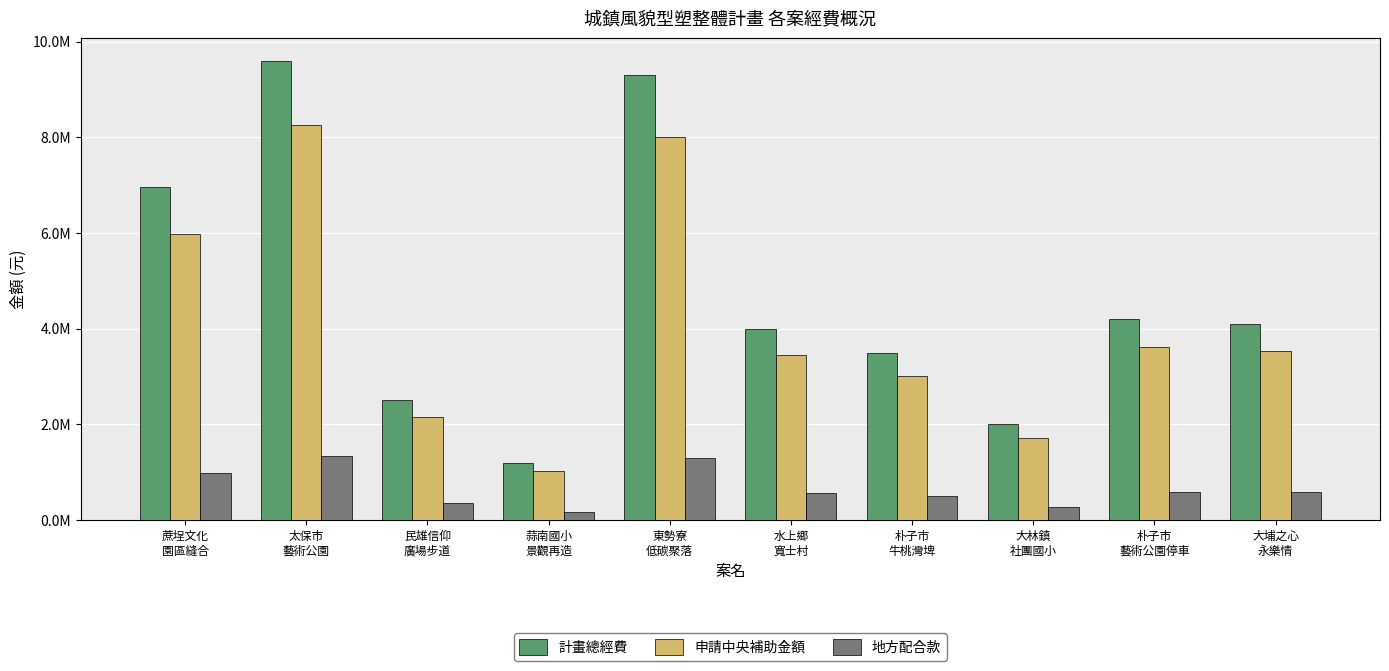

What is the average value of the 地方配合款 series?

663147.8